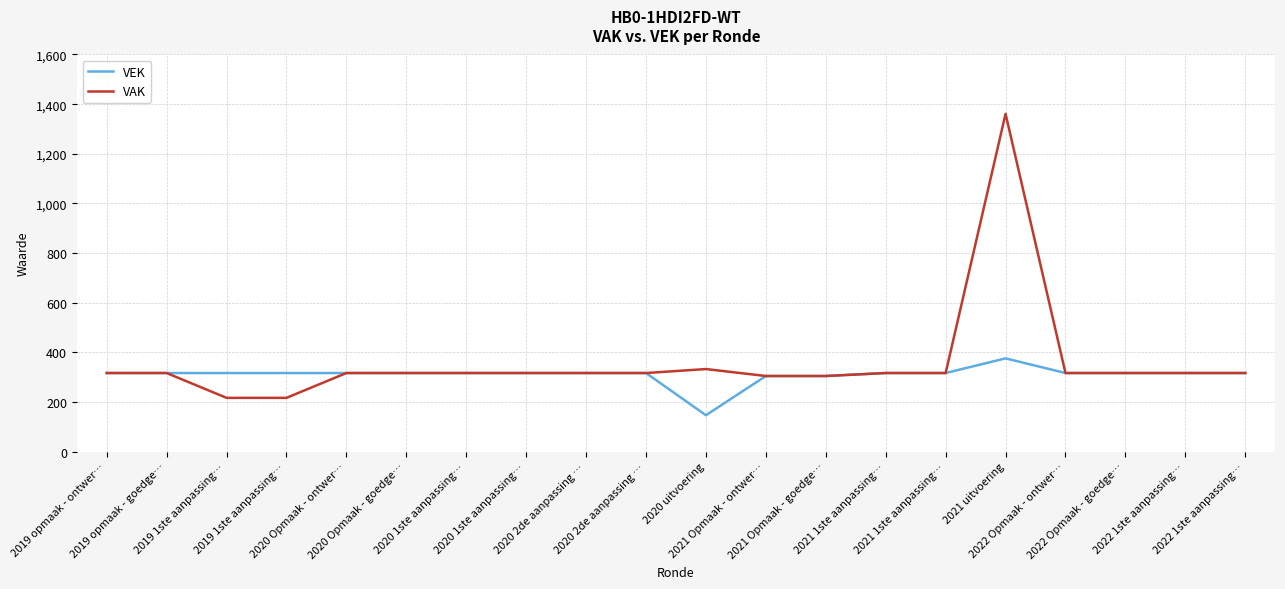

Reading left to right, what are all the values shown in this chart?

VEK: 317	317	317	317	317	317	317	317	317	317	147	305	305	317	317	376	317	317	317	317
VAK: 317	317	217	217	317	317	317	317	317	317	333	305	305	317	317	1361	317	317	317	317